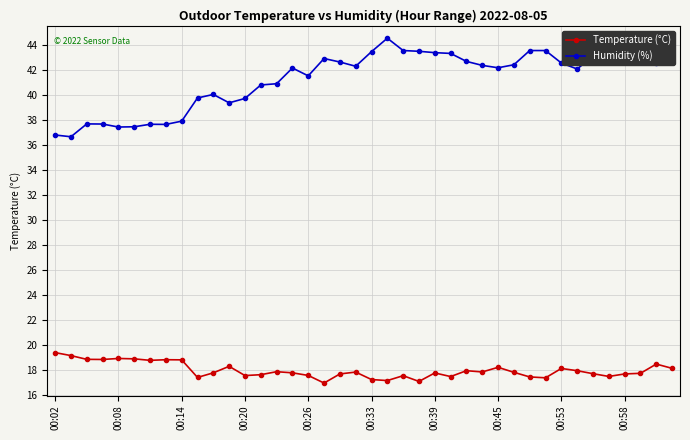

What is the sum of all Humidity (%) values?

1651.3